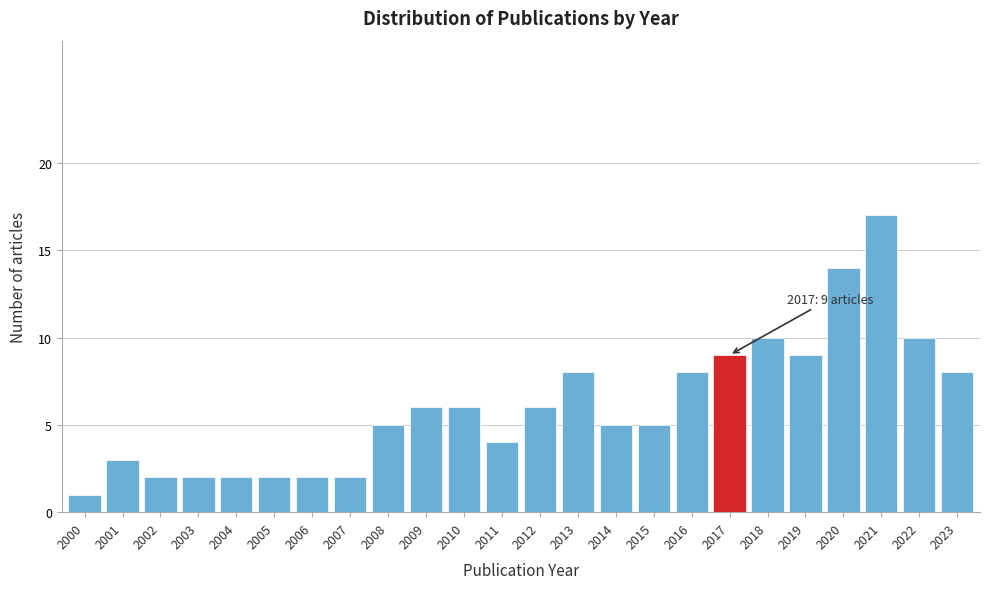

Reading left to right, extract all data points from this chart.

1	3	2	2	2	2	2	2	5	6	6	4	6	8	5	5	8	9	10	9	14	17	10	8